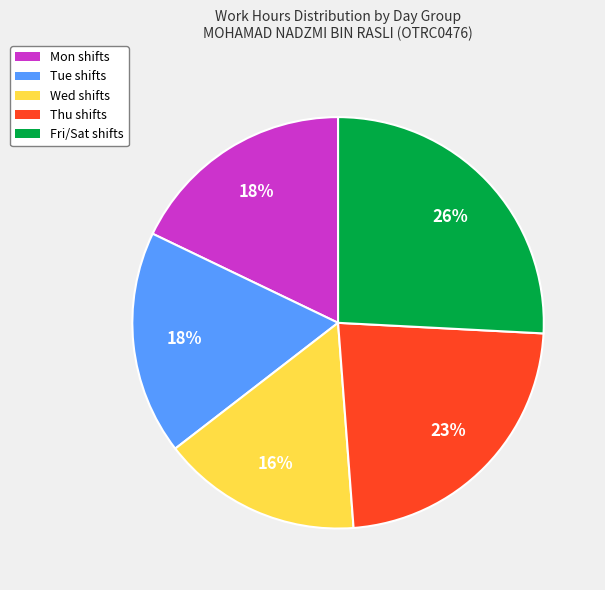

To the nearest percent, what is the difference between the largest and smallest slice percentages?

10%